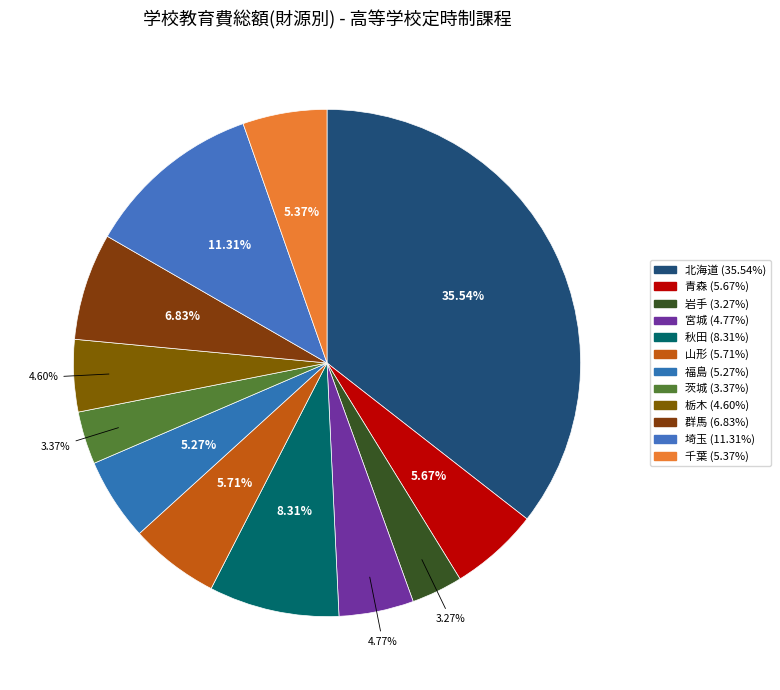

Does 栃木 account for over 50% of the chart?

No